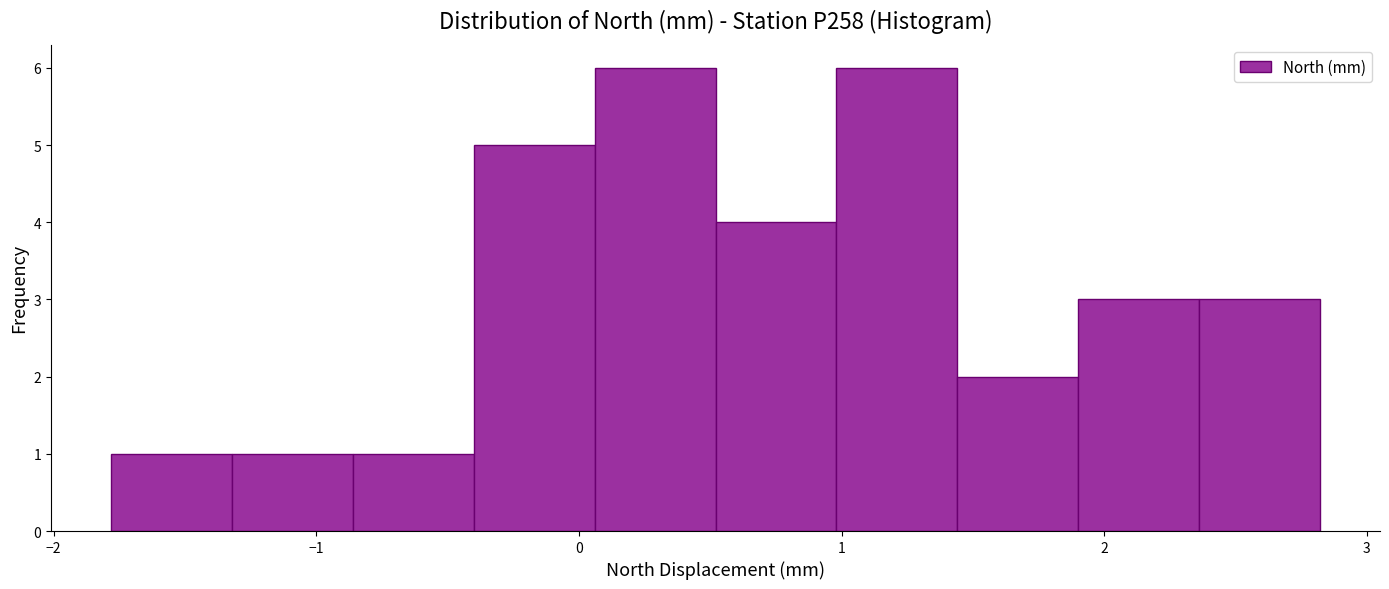

Reading left to right, list every bar in this chart as the range it spans on the x-axis followed by its height. Neither the bar edges nor the heights are printed on the chart, so give them approximately, as read against the axes.

-1.78 to -1.32: 1
-1.32 to -0.86: 1
-0.86 to -0.40: 1
-0.40 to 0.06: 5
0.06 to 0.52: 6
0.52 to 0.98: 4
0.98 to 1.44: 6
1.44 to 1.90: 2
1.90 to 2.36: 3
2.36 to 2.82: 3